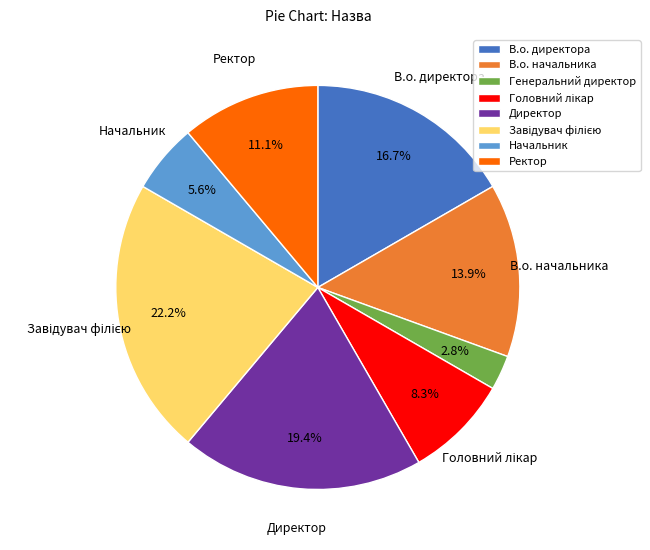

How many slices are in this pie chart?

8